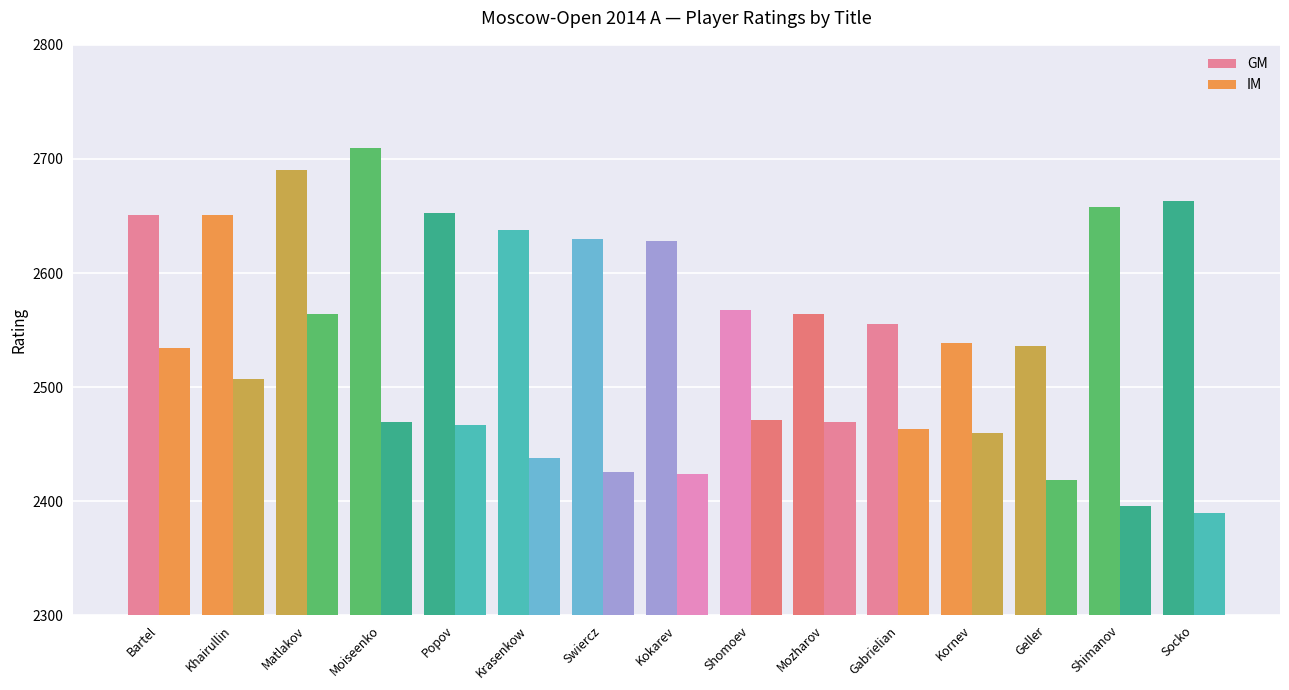

Is it true that IM equals 2426 at Swiercz?

True